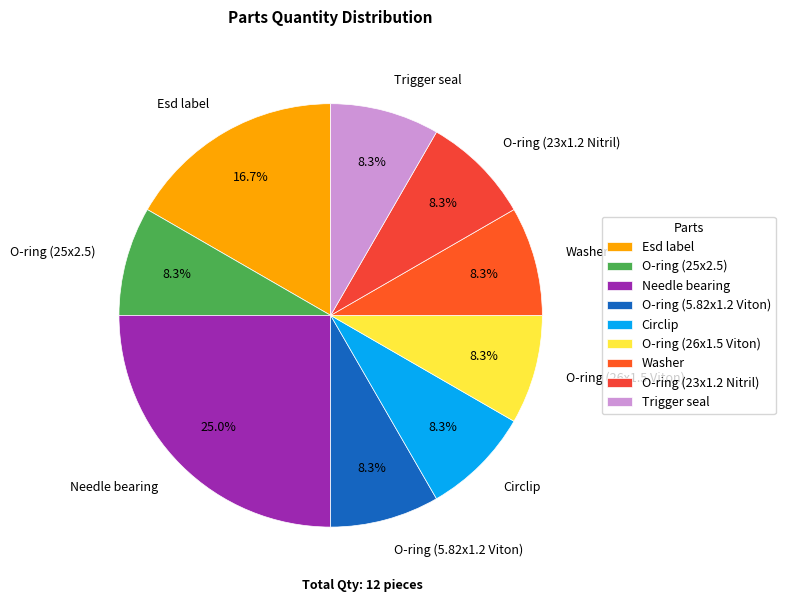

How much of the chart is everything except O-ring (25x2.5)?

91.7%